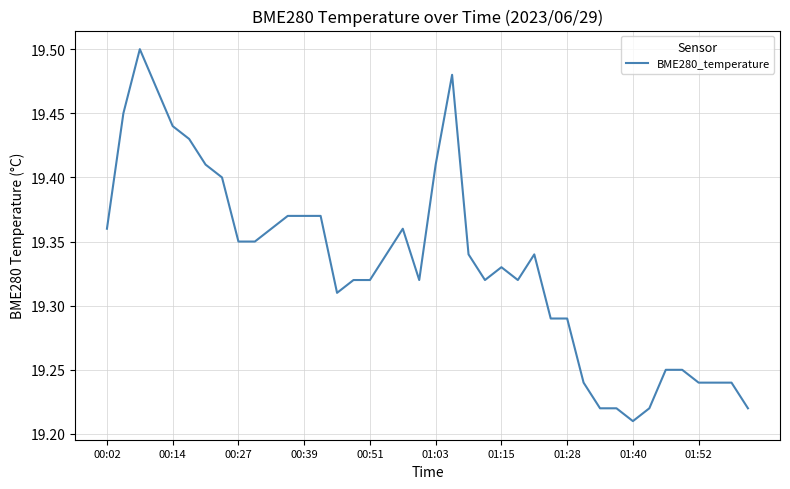

What is the difference between the maximum and minimum values?

0.3